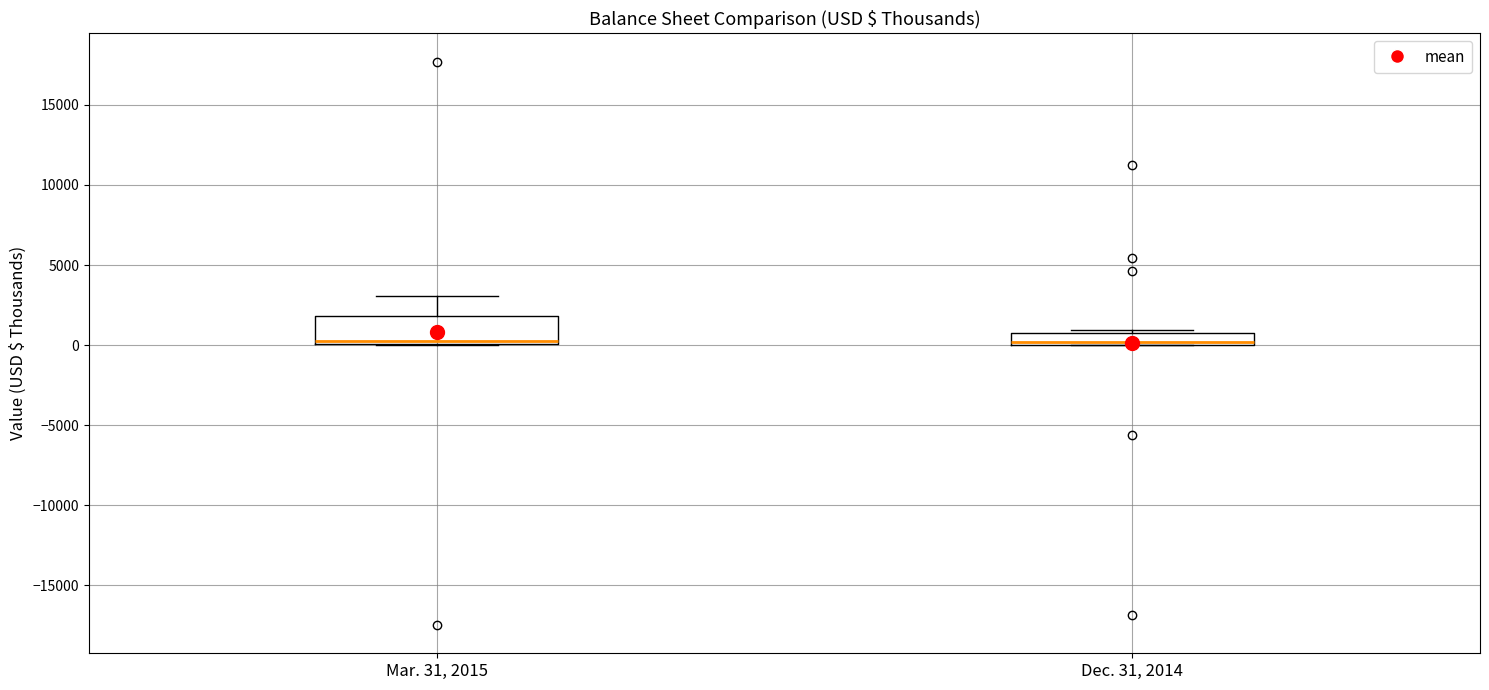

Which box is the tallest, from its lower edge to its upper edge?

Mar. 31, 2015